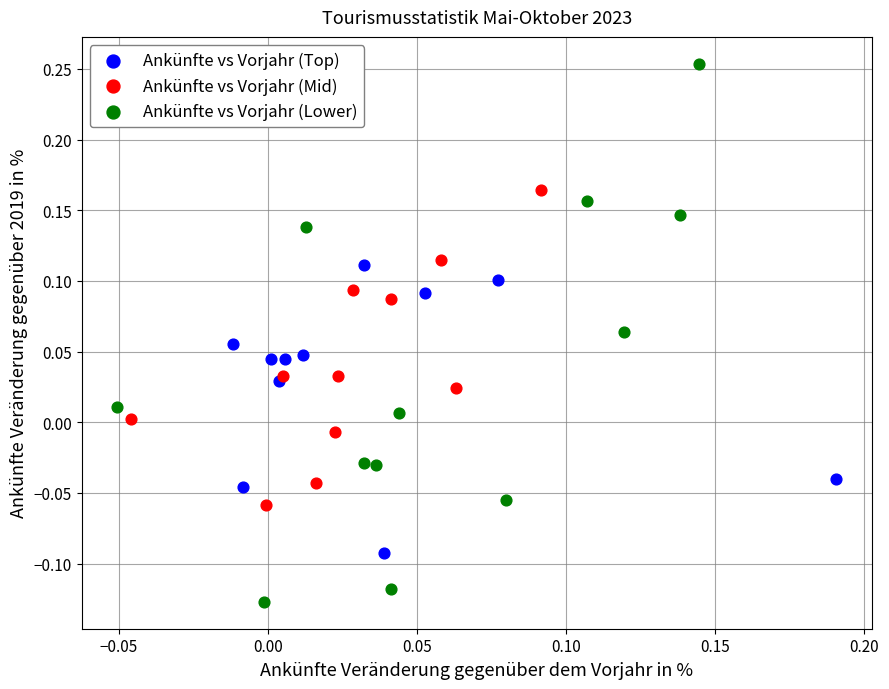

Which series has the widest spread of Y values?

Ankünfte vs Vorjahr (Lower)